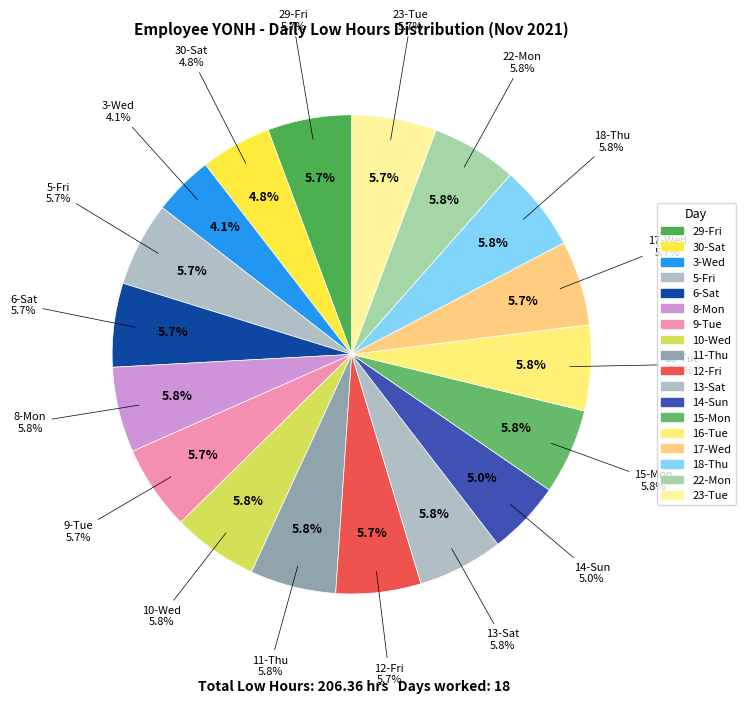

To the nearest percent, what percentage of the pie is 5-Fri?

6%